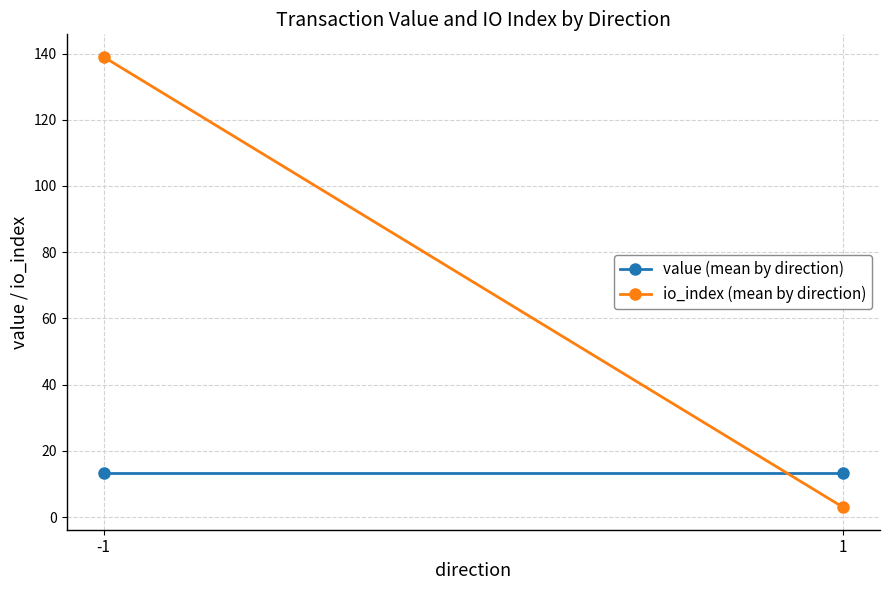

Which category has the lowest value in the io_index (mean by direction) series?

1